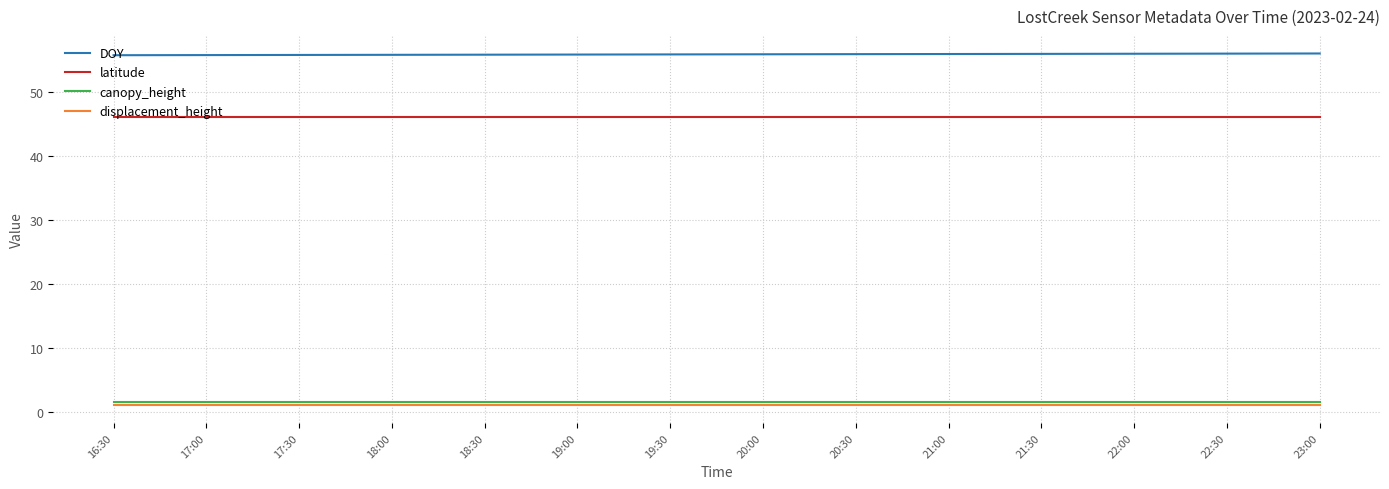

True or false: latitude and DOY intersect in this chart.

False